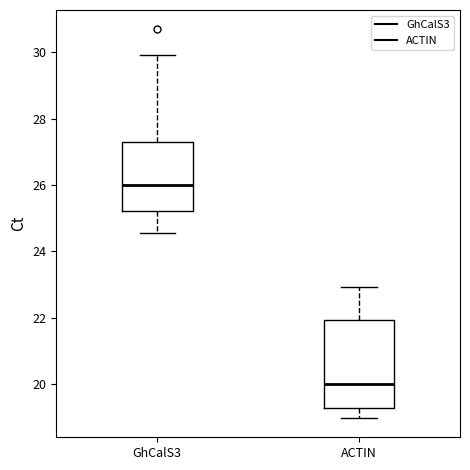

Reading left to right, read every box against the y-axis: the position of its median line, the range the box covers, and the ends of its whiskers. The values are not printed on the chart, so give them approximately, as read against the axis.

GhCalS3: median 26.0, box 25.2 to 27.2, whiskers 24.6 to 30.0
ACTIN: median 20.0, box 19.2 to 22.0, whiskers 19.0 to 23.0